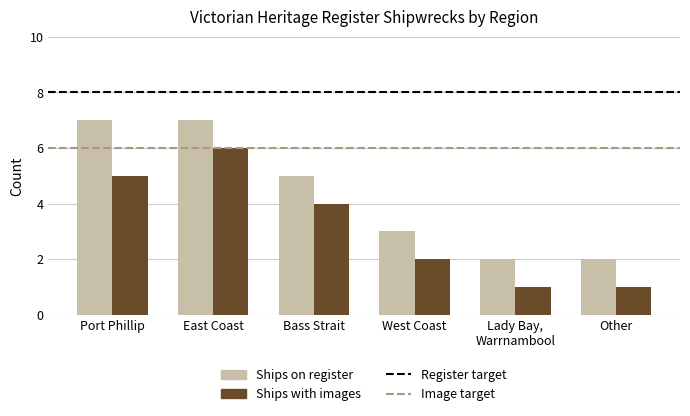

What is the label of the 3rd bar from the left?

Bass Strait